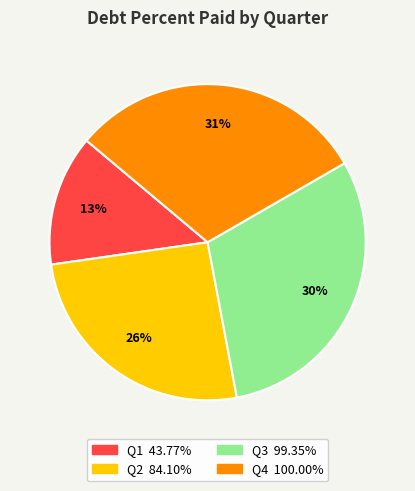

How many segments does this pie chart have?

4